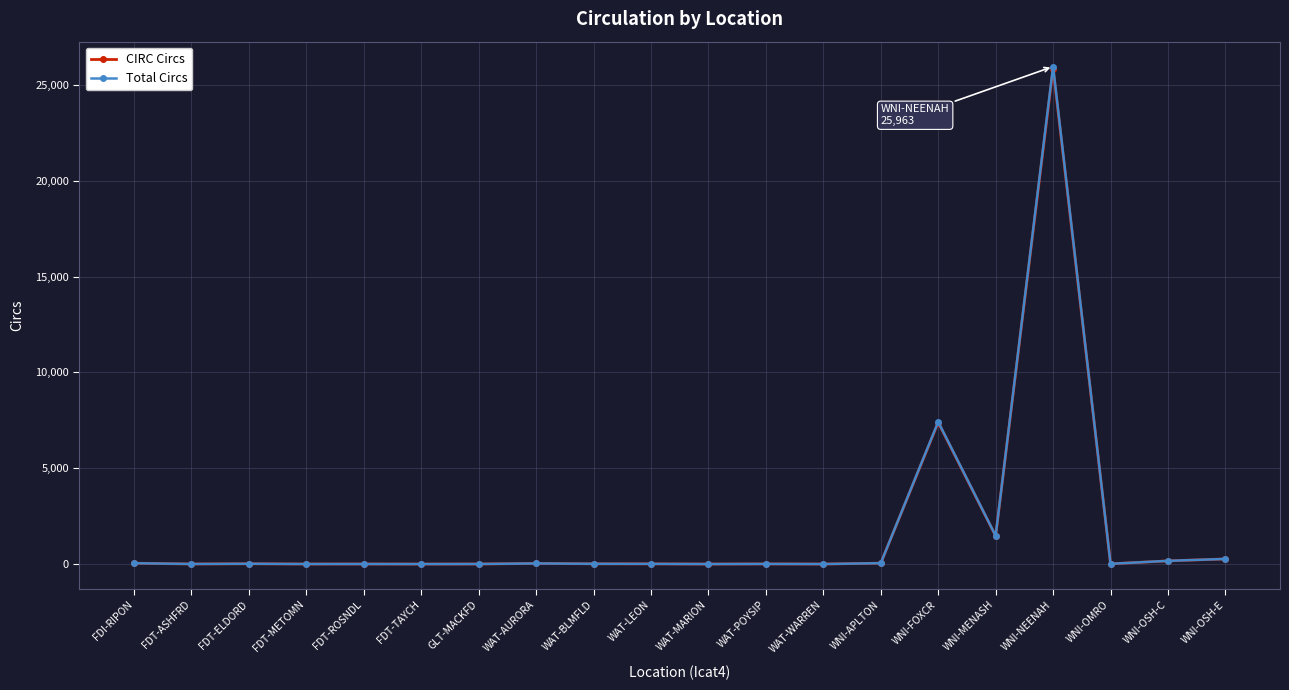

At which category is the sum across all series the highest?

WNI-NEENAH